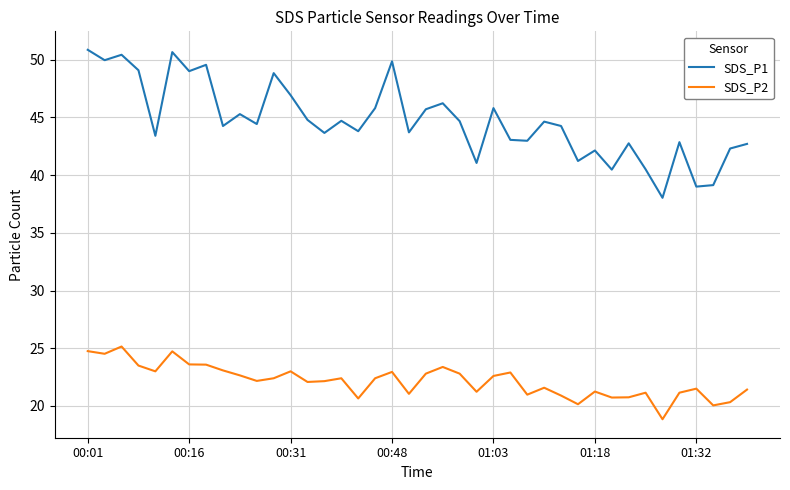

Rank the series by their maximum value, from lowest to highest.

SDS_P2, SDS_P1